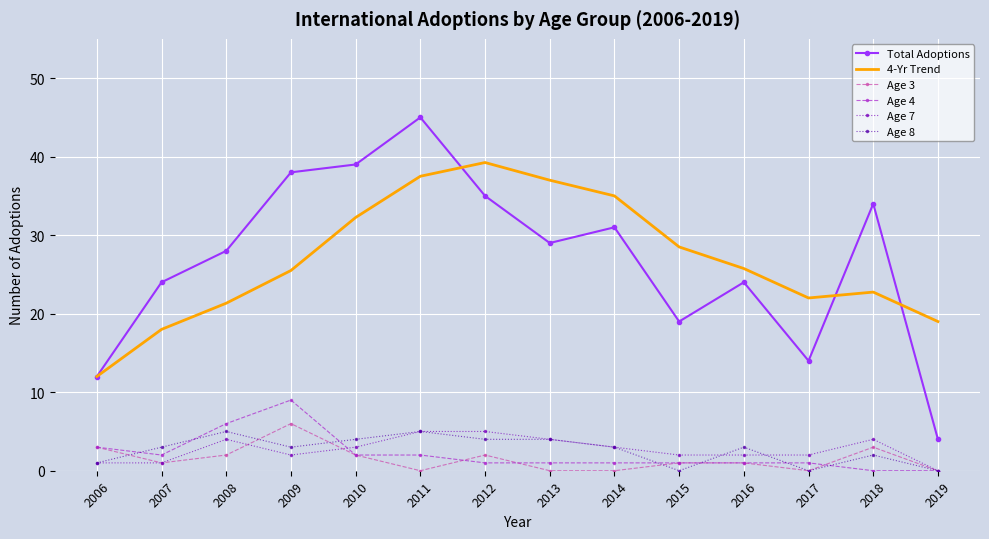

At which category is the sum across all series the highest?

2011